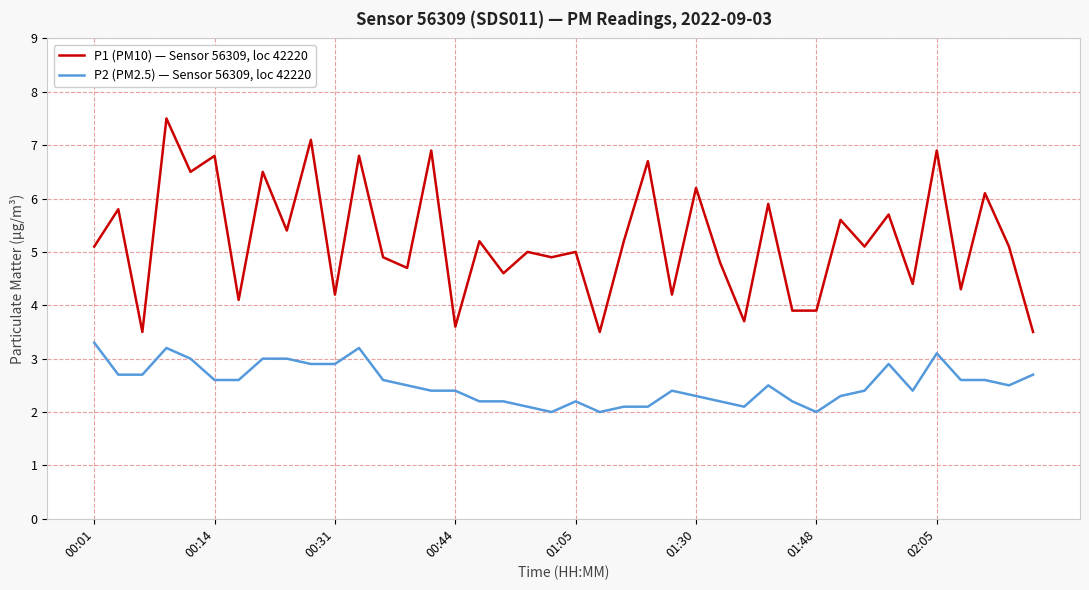

True or false: P1 (PM10) — Sensor 56309, loc 42220 and P2 (PM2.5) — Sensor 56309, loc 42220 intersect in this chart.

False